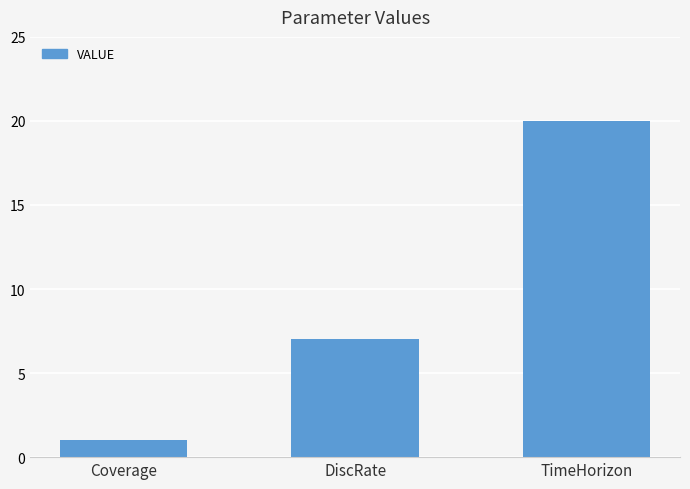

Count the number of categories in the chart.

3